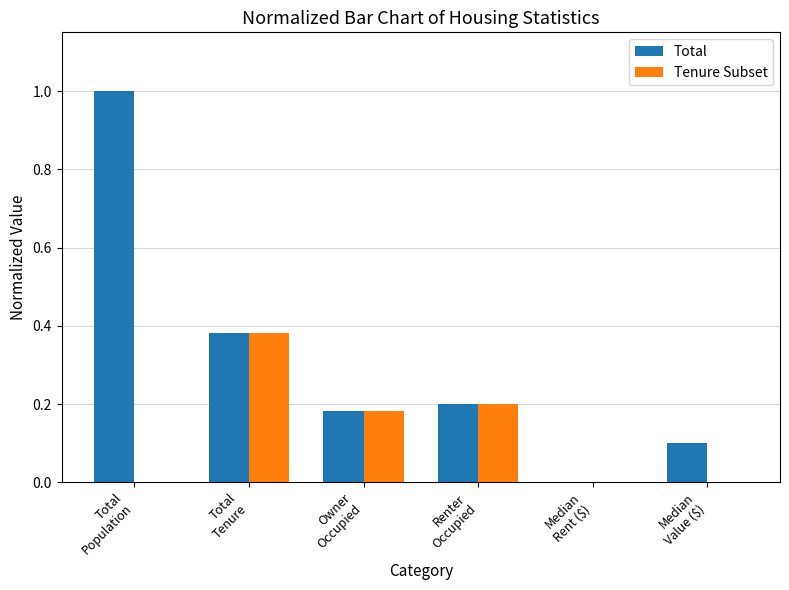

The value of Total at Owner
Occupied is 0.3. True or false?

False